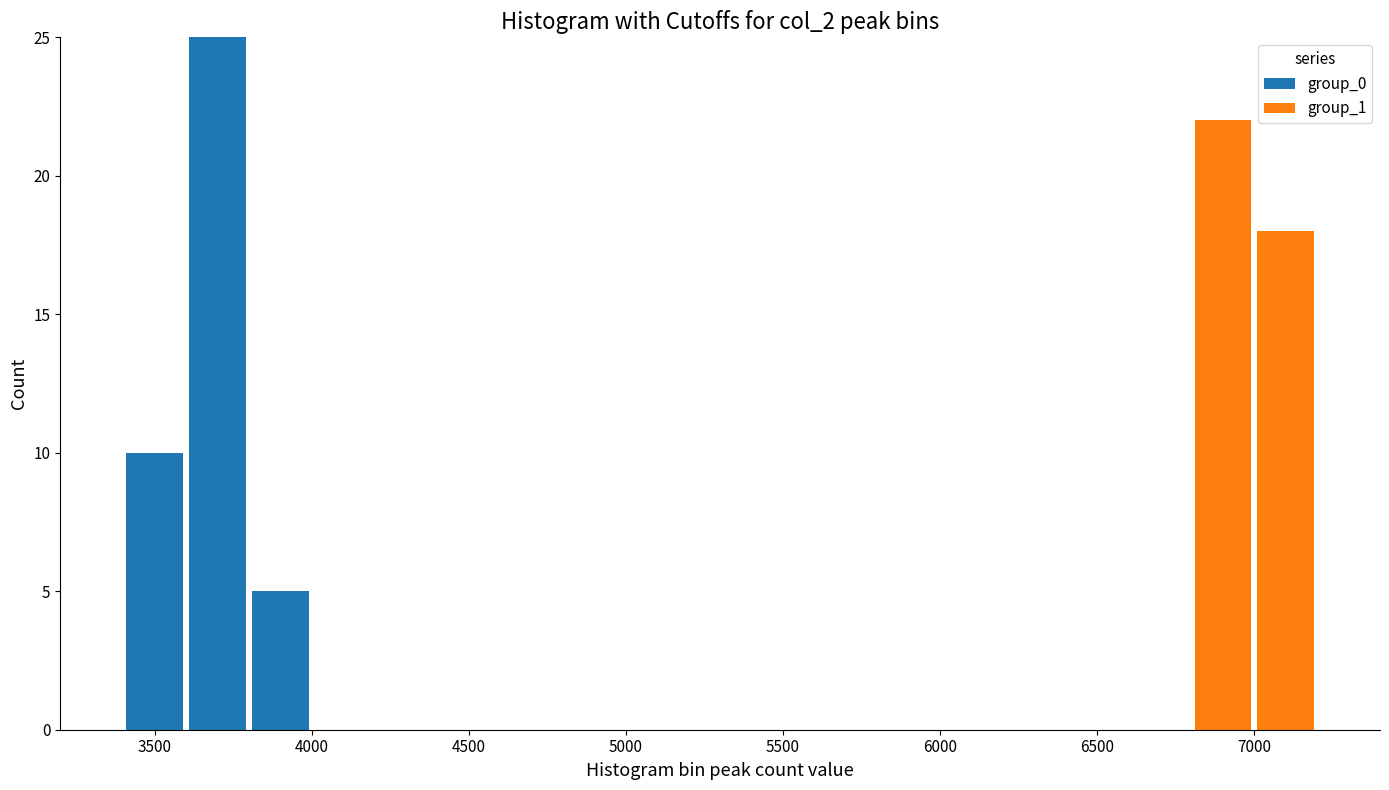

Reading left to right, transcribe this chart: for each stacked bar, give the range it covers on the x-axis and its total height. The values are not printed on the chart, so give them approximately, as read against the axis.

3400 to 3600: 10
3600 to 3800: 25
3800 to 4000: 5
4000 to 4200: 0
4200 to 4400: 0
4400 to 4600: 0
4600 to 4800: 0
4800 to 5000: 0
5000 to 5200: 0
5200 to 5400: 0
5400 to 5600: 0
5600 to 5800: 0
5800 to 6000: 0
6000 to 6200: 0
6200 to 6400: 0
6400 to 6600: 0
6600 to 6800: 0
6800 to 7000: 22
7000 to 7200: 18